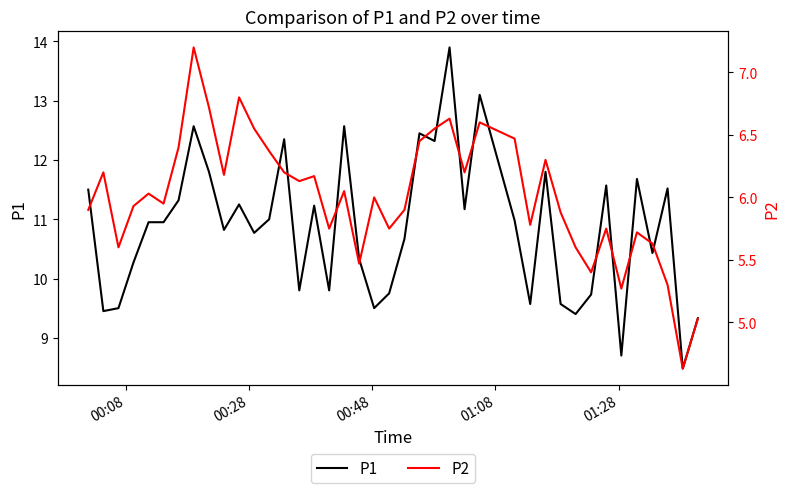

What is the sum of all P1 values?

433.9